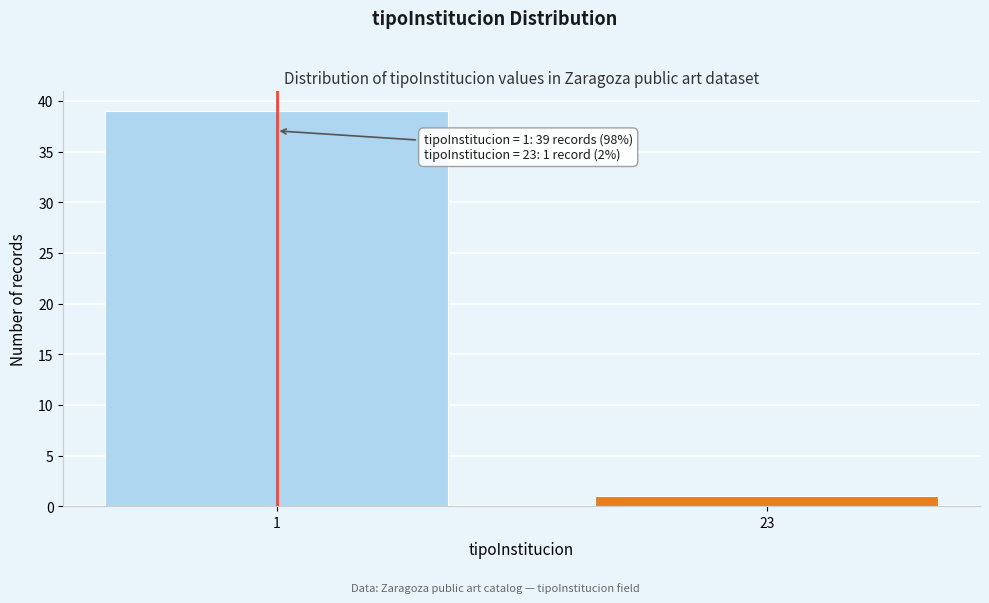

Reading right to left, what are all the values shown in this chart?

1	39